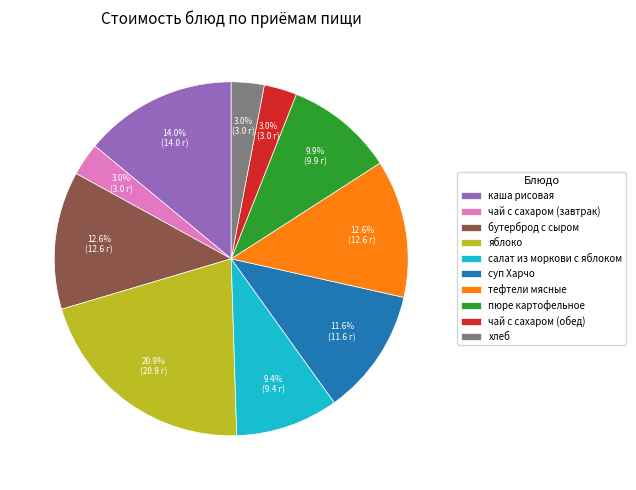

How many segments does this pie chart have?

10